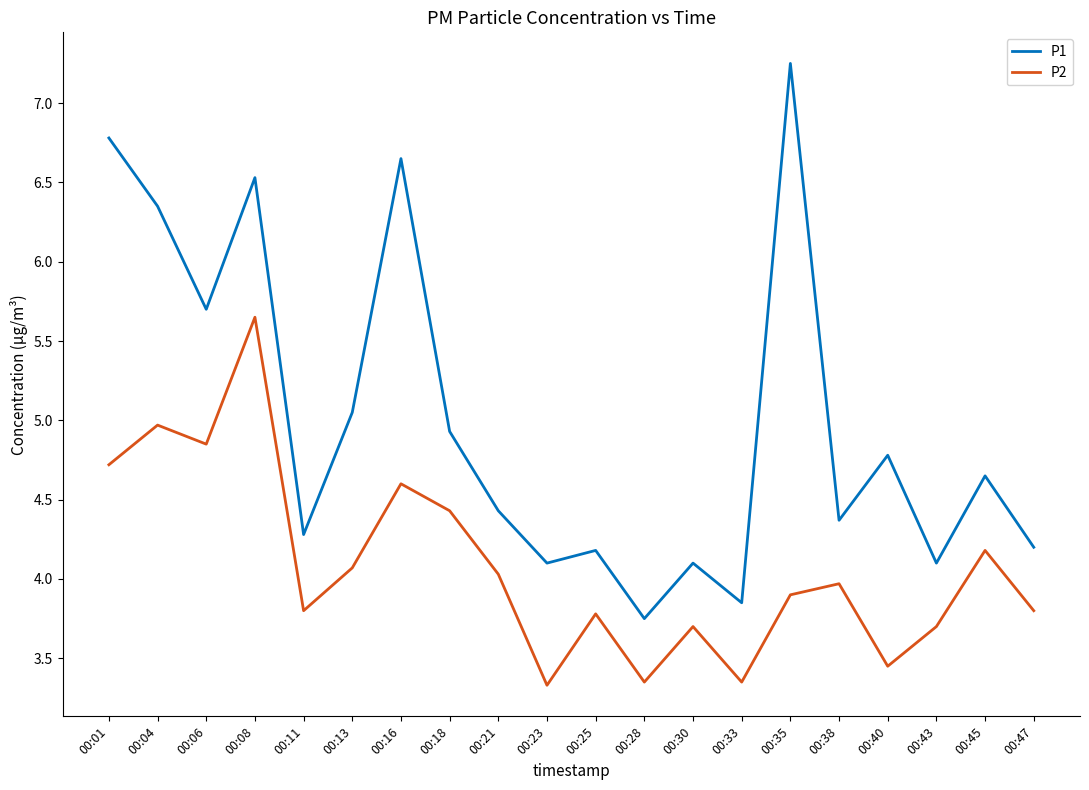

Rank the series by their maximum value, from highest to lowest.

P1, P2